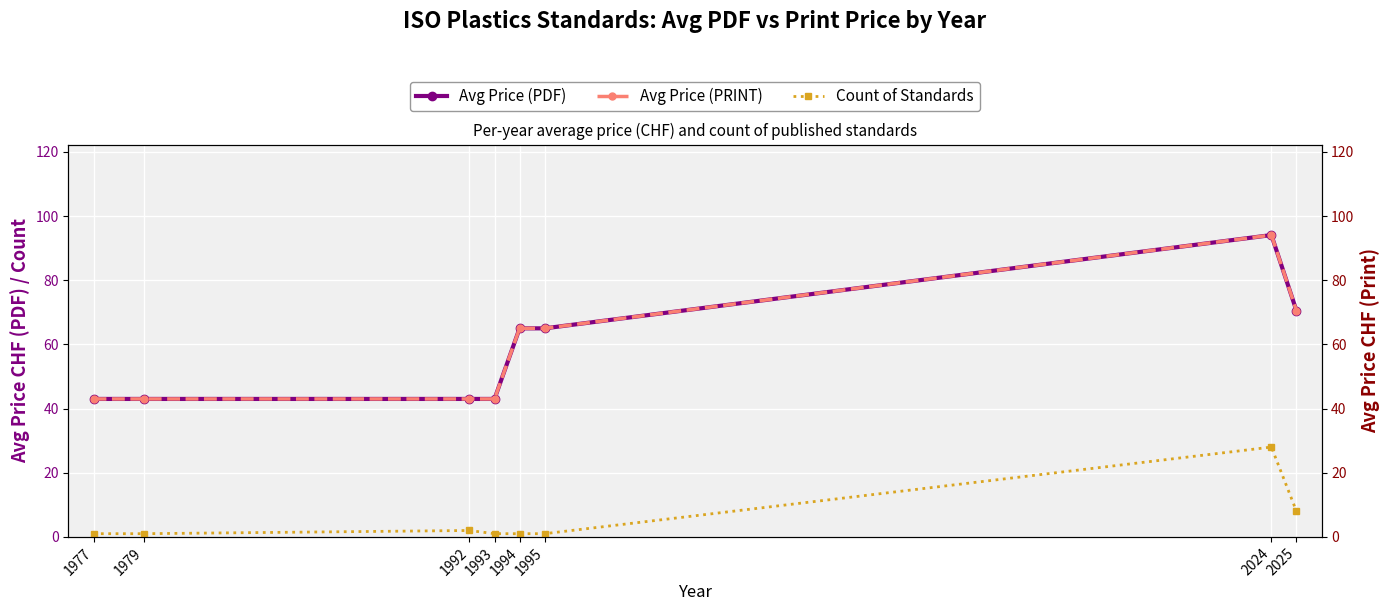

What is the average value of the Avg Price (PRINT) series?

58.3